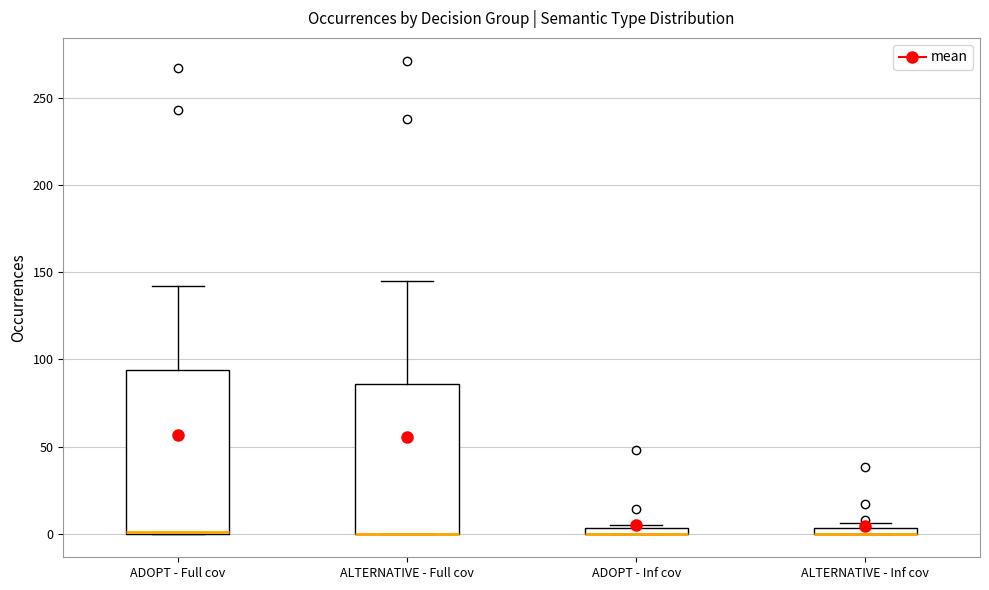

Which box is the tallest, from its lower edge to its upper edge?

ADOPT - Full cov